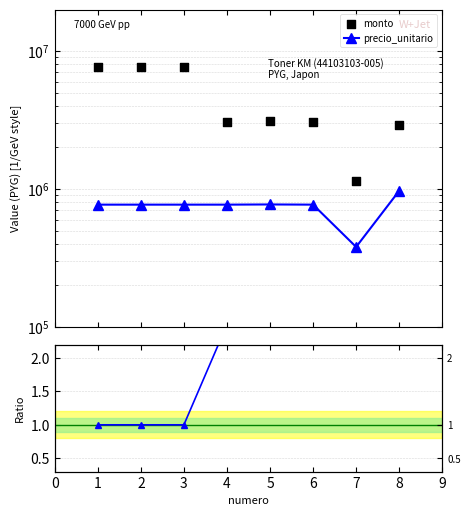

Which series reaches the maximum Y coordinate?

monto